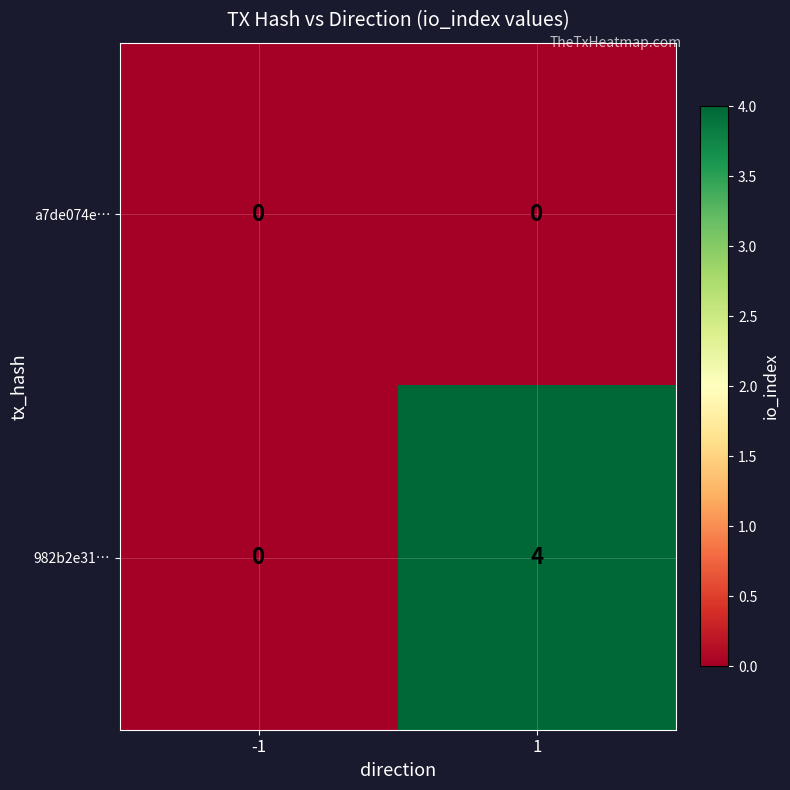

What is the maximum value shown in the chart?

4